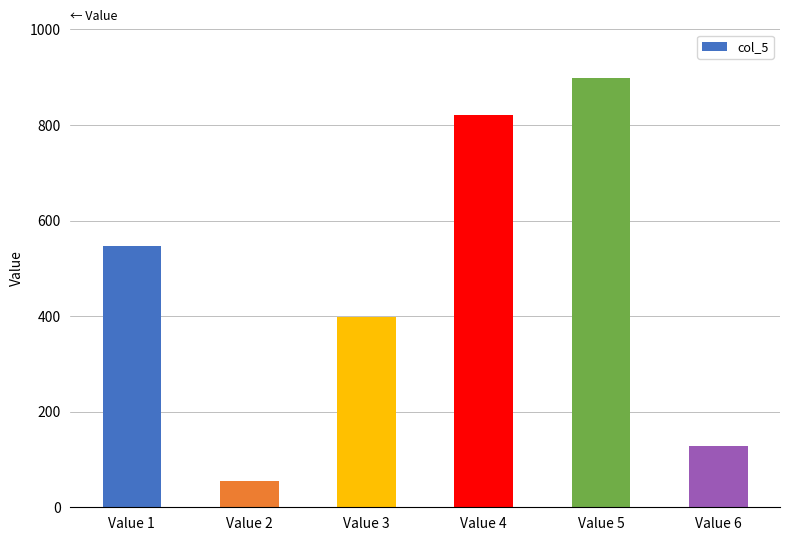

The chart shows a value of 279 at Value 5. True or false?

False